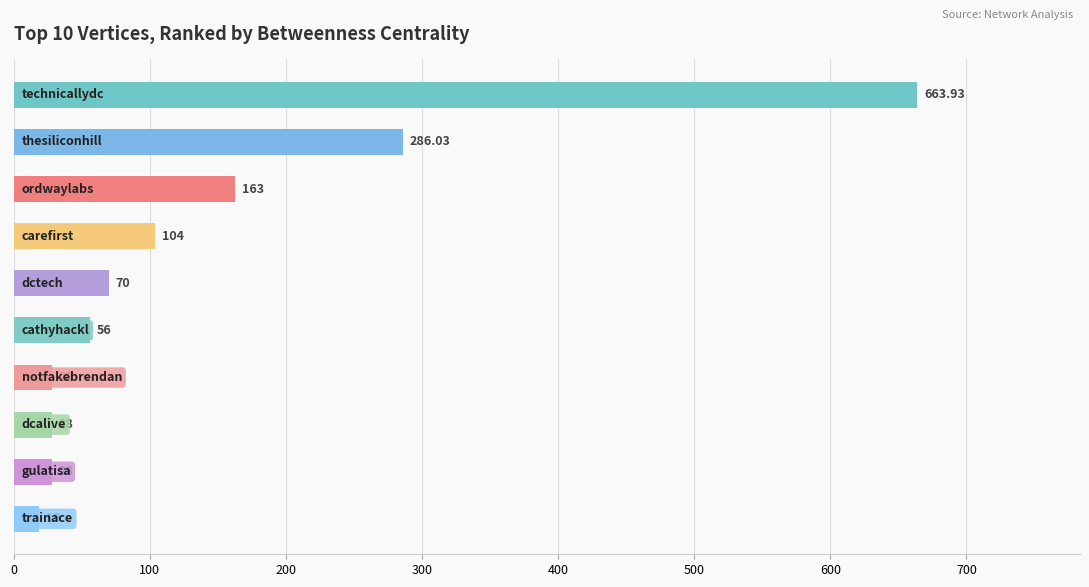

What is the average value?

144.6